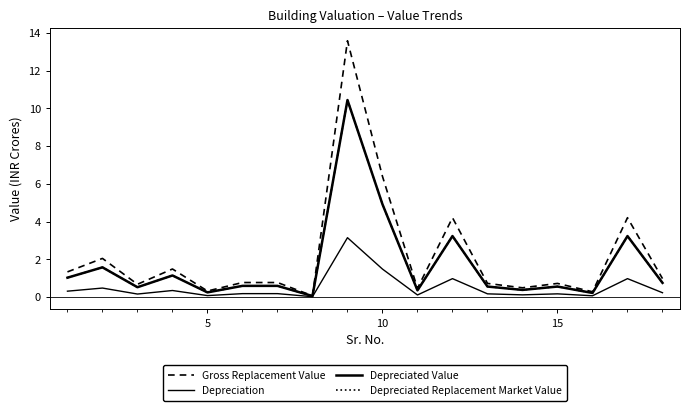

How many interior local valleys does the Depreciation series have?

6